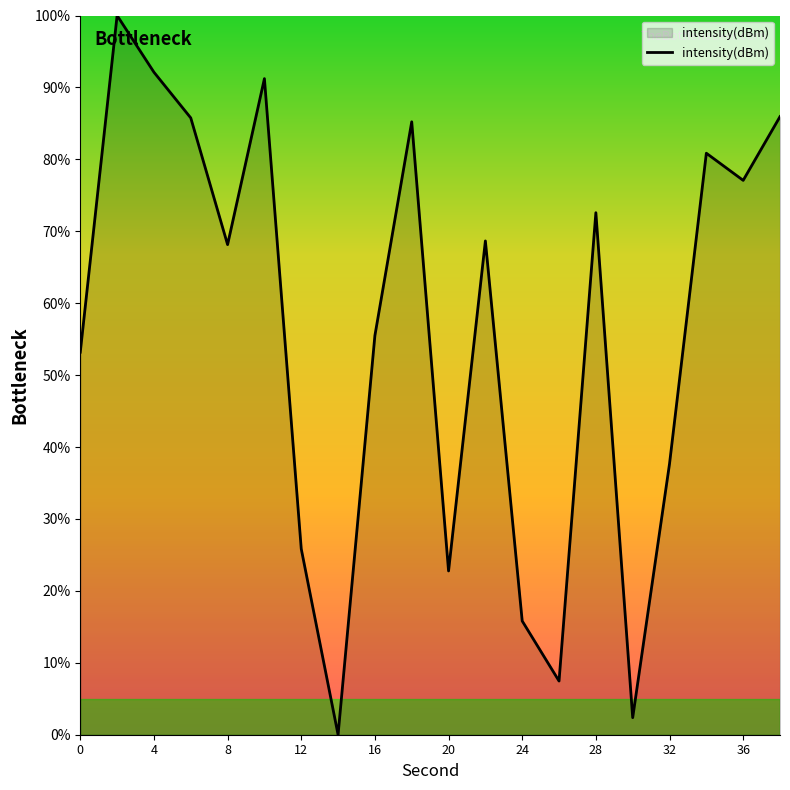

What is the greatest value displayed?

100.0